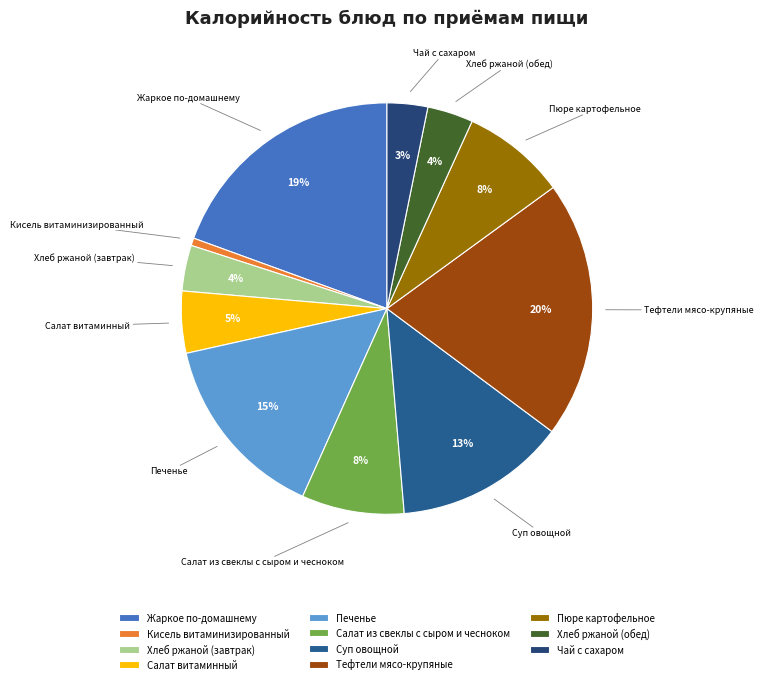

Which has a higher value, Кисель витаминизированный or Хлеб ржаной (обед)?

Хлеб ржаной (обед)